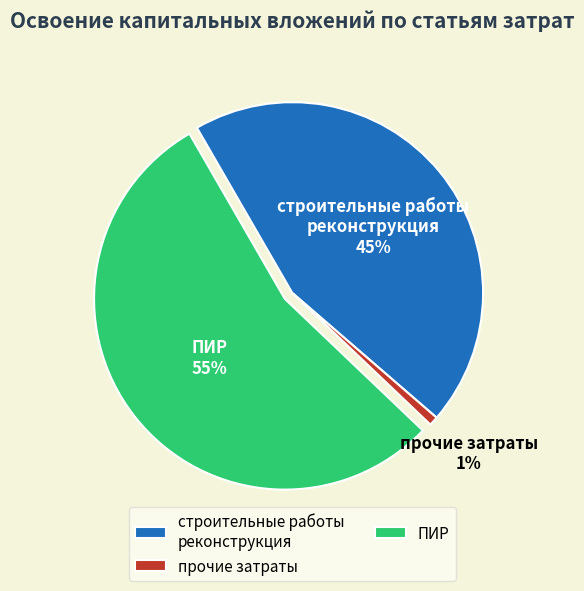

To the nearest percent, what is the average slice percentage?

33%